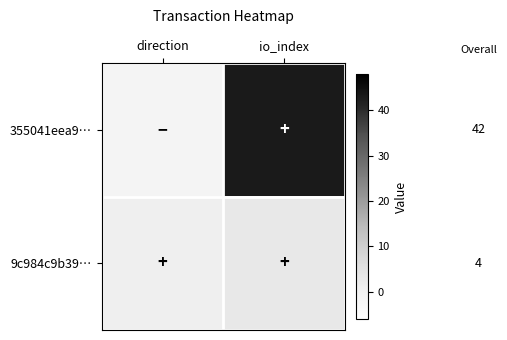

How many 355041eea9… values are between -1 and 43?

2